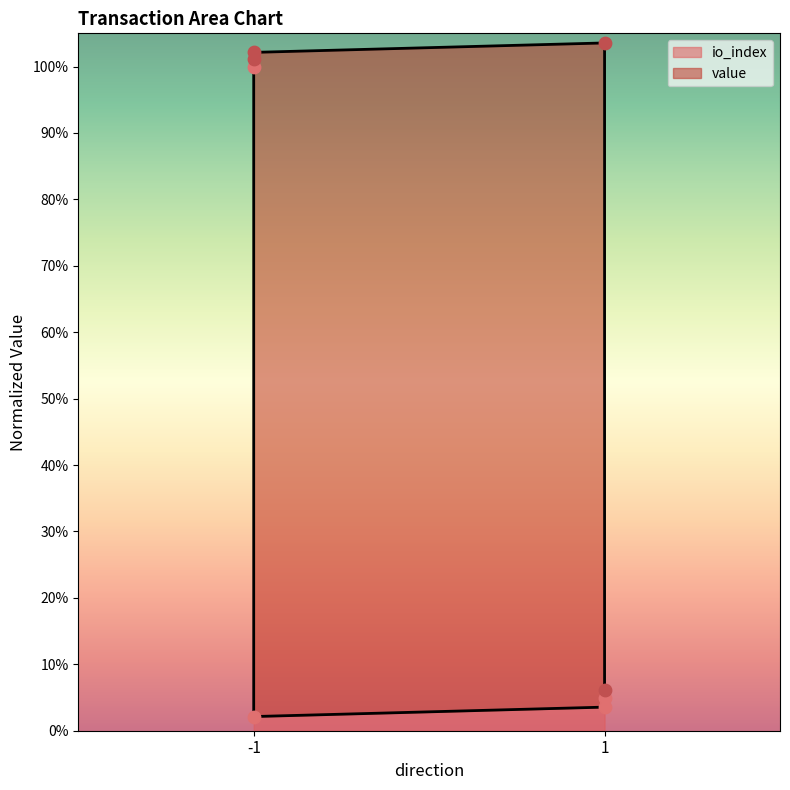

Which has a higher value, -1 or -1?

-1